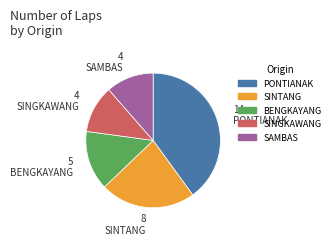

Is there a majority slice in this chart?

No